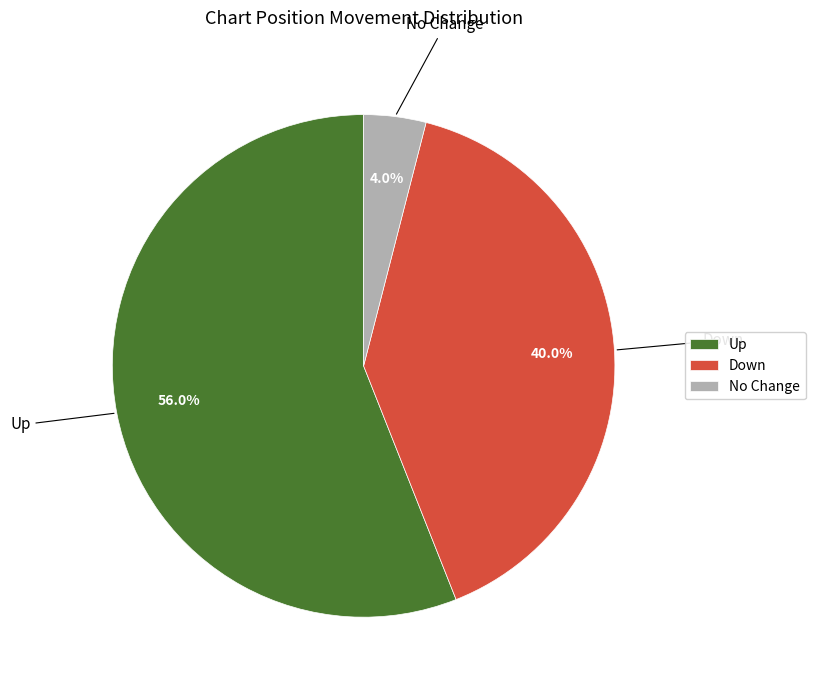

Which has a higher value, Up or No Change?

Up